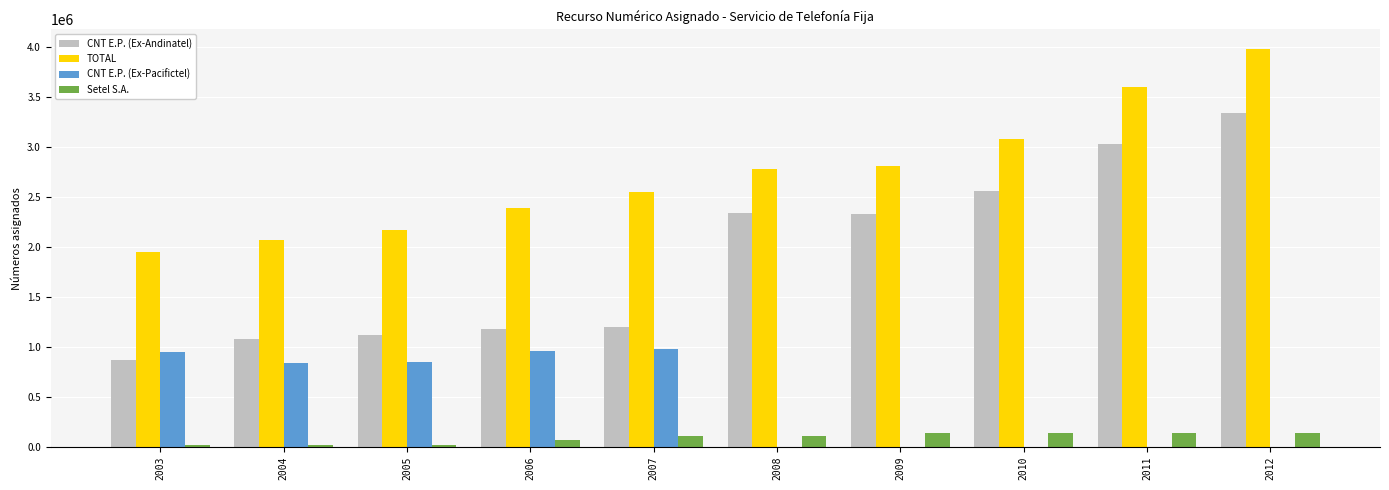

The value of CNT E.P. (Ex-Pacifictel) at 2012 is 674813. True or false?

False